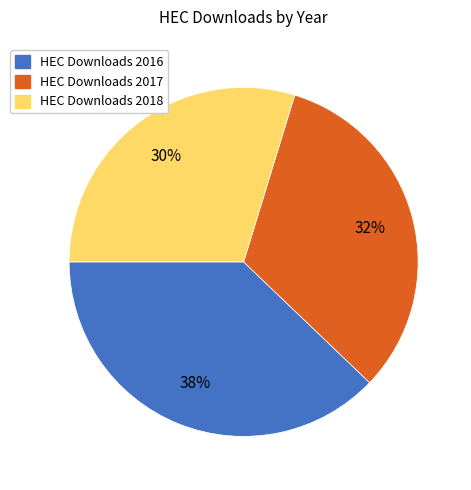

Does any single category account for the majority?

No